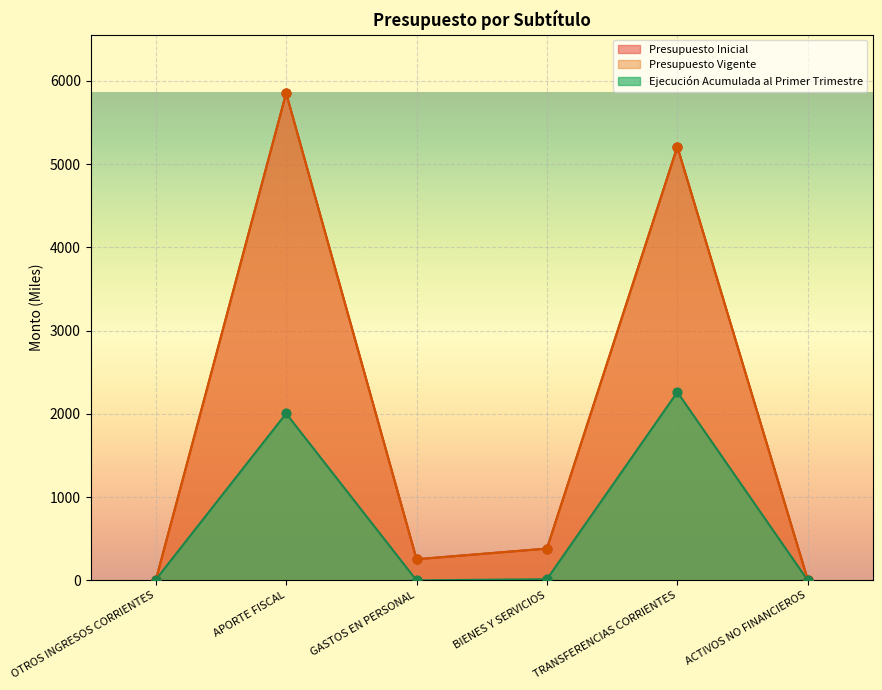

What is the total value across all series at OTROS INGRESOS CORRIENTES?

8